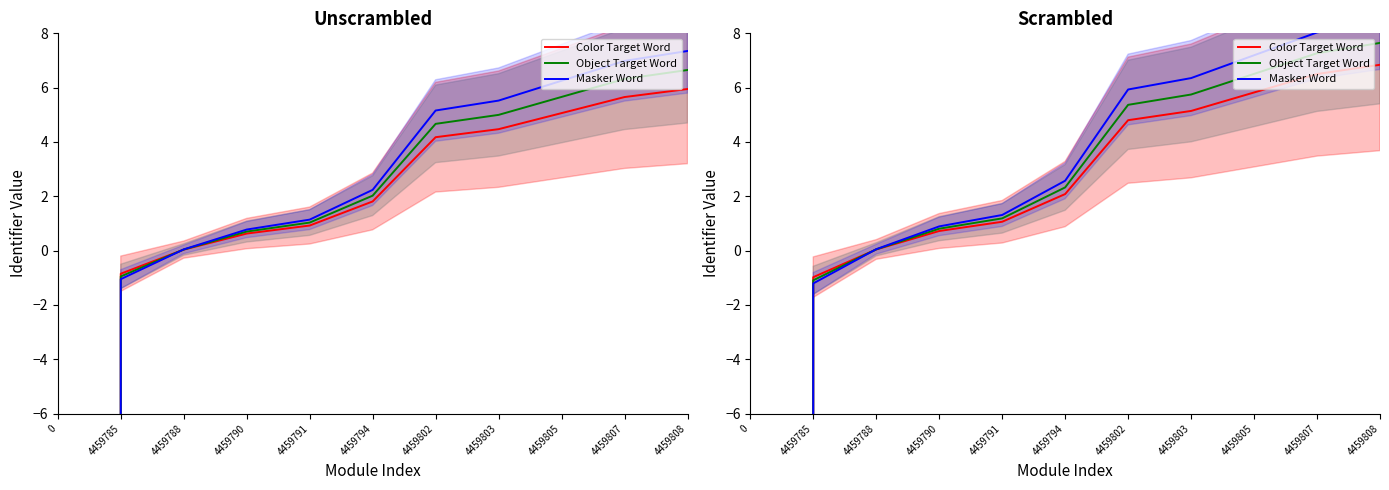

Which label corresponds to the largest value in the chart?

4459808